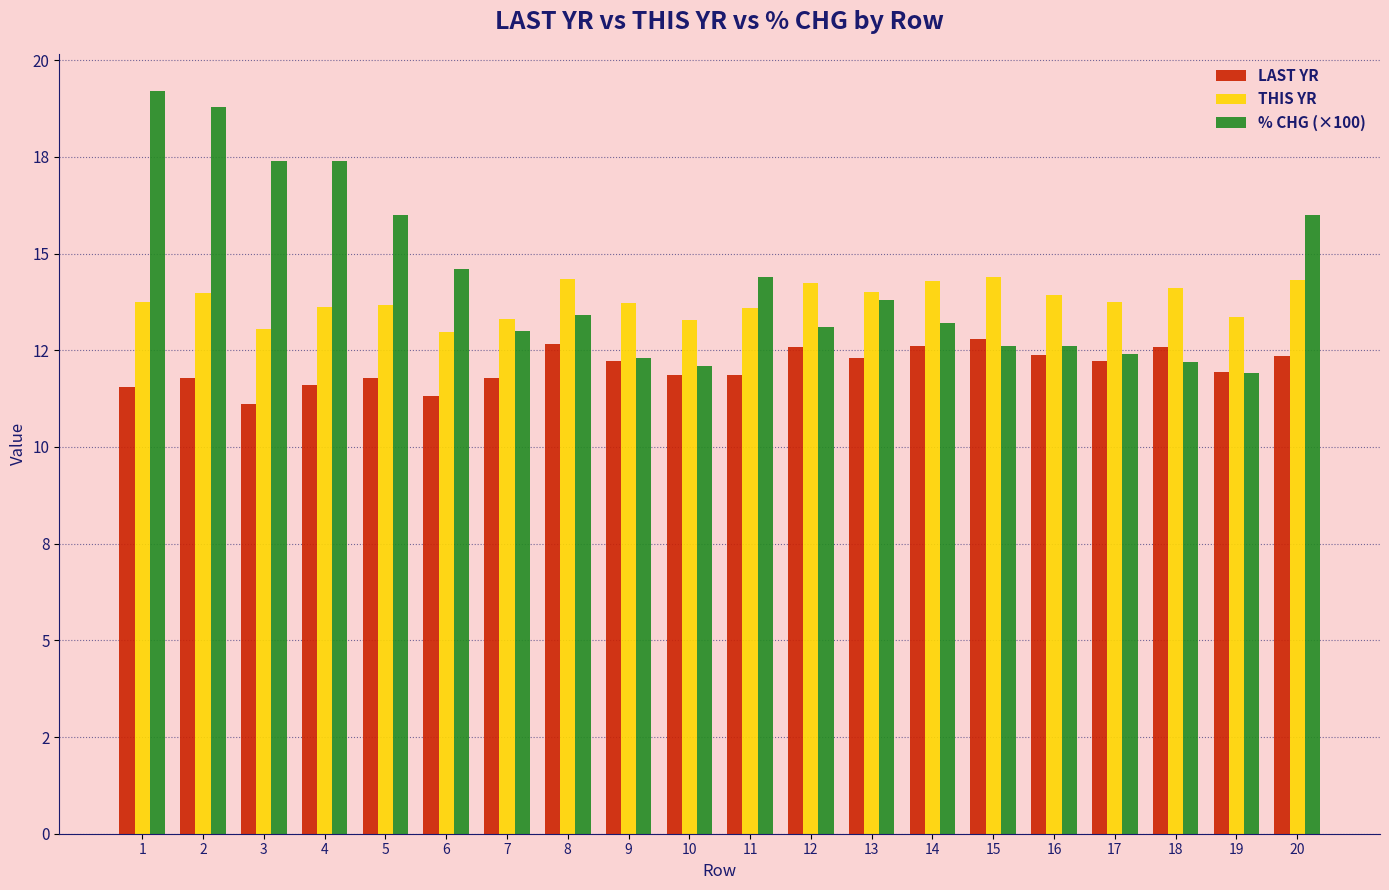

What is the lowest value of the LAST YR series?

11.1